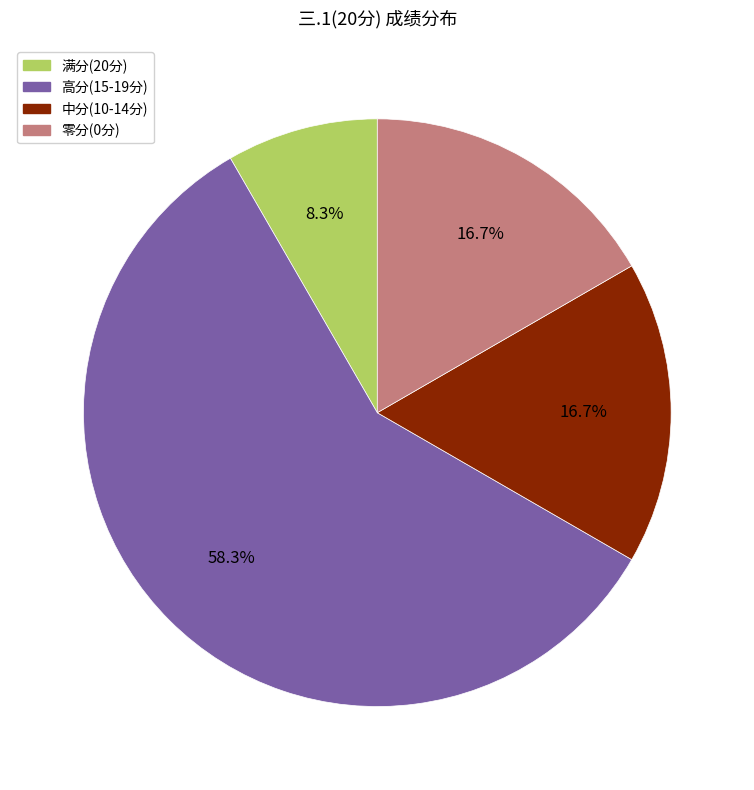

To the nearest percent, what is the average slice percentage?

25%